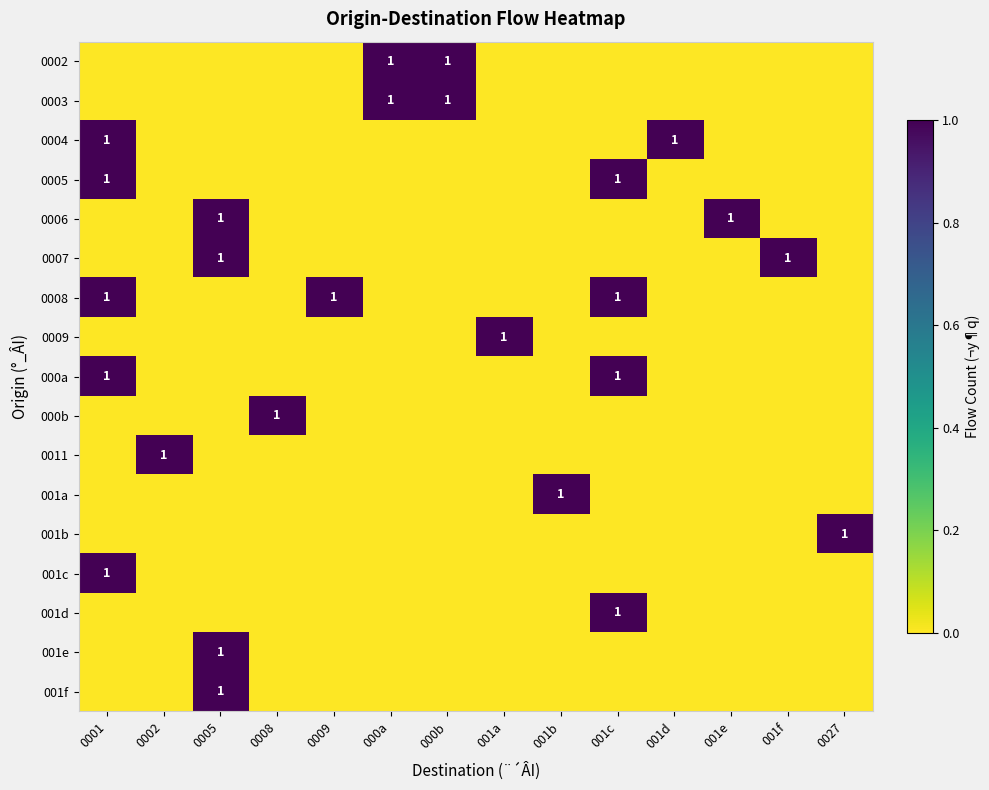

What is the spread (max minus min) of values at 000b?

1